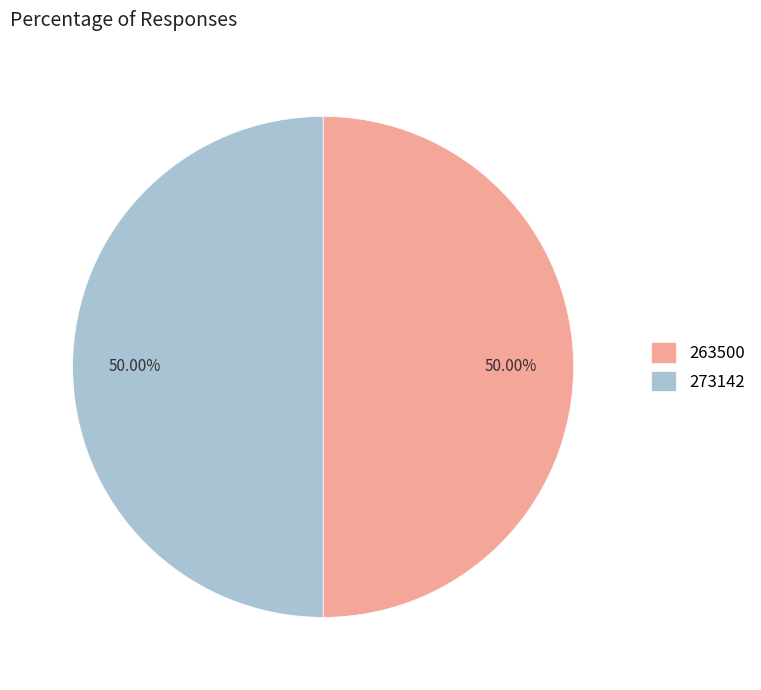

Count the number of slices in the pie.

2